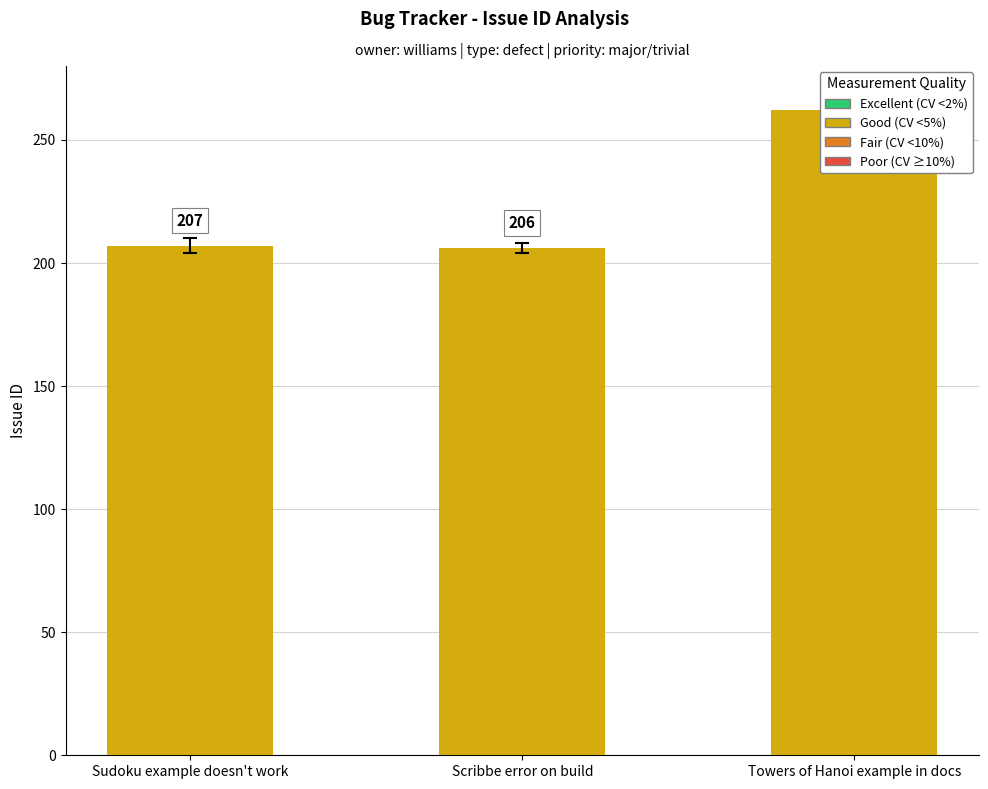

Are the bars grouped side by side (vs. stacked)?

No